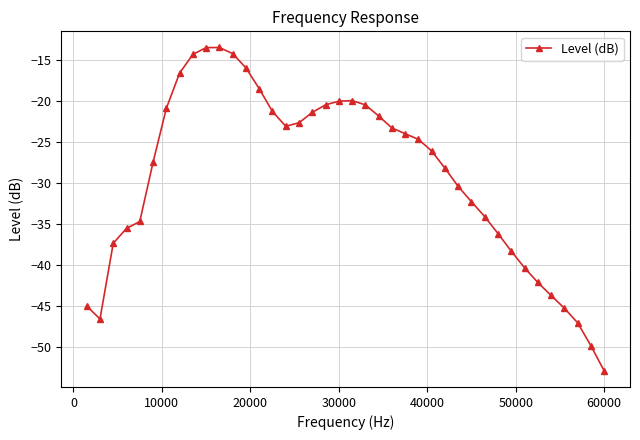

What is the sum of all values?

-1163.0